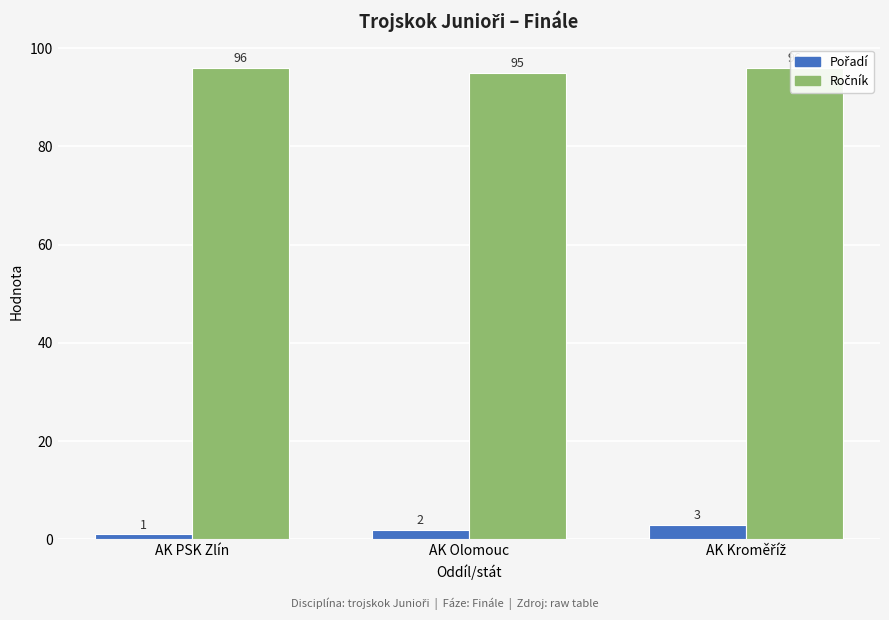

The value of Ročník at AK Kroměříž is 96. True or false?

True